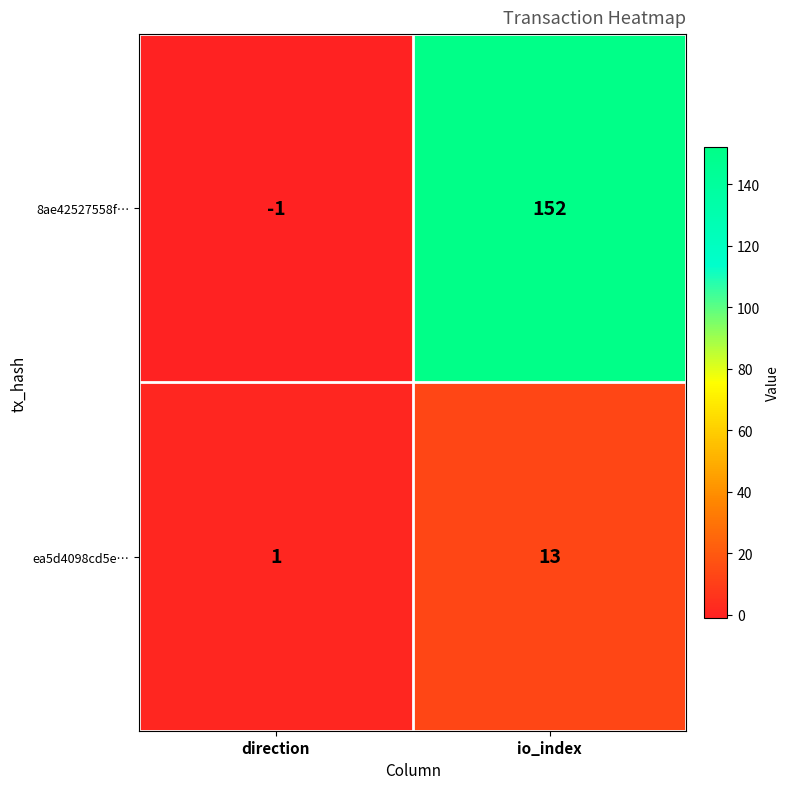

How many positive values does the 8ae42527558f… series have?

1